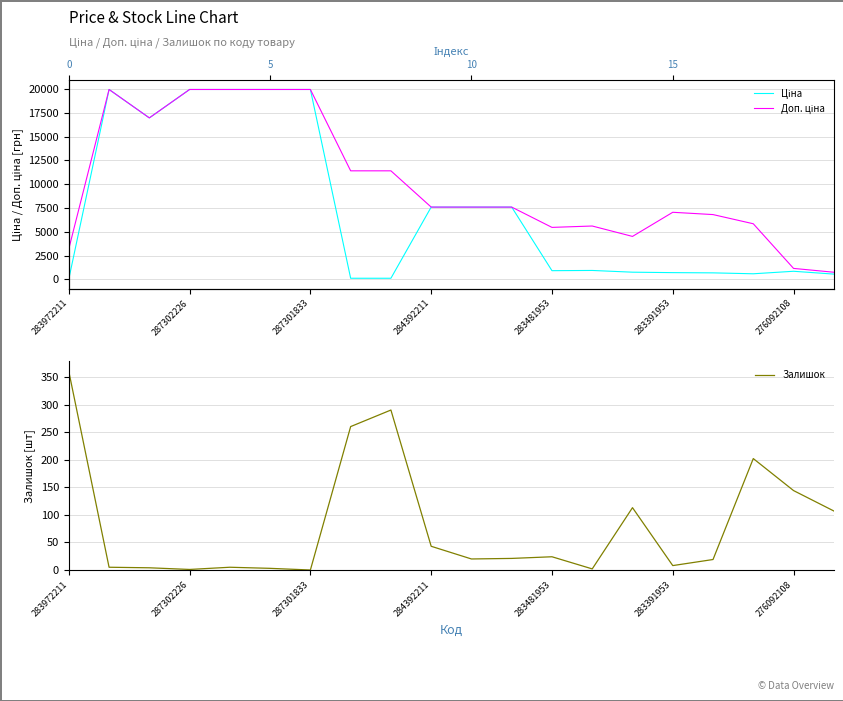

What is the value of the Ціна point at the 19th from the left?

848.4